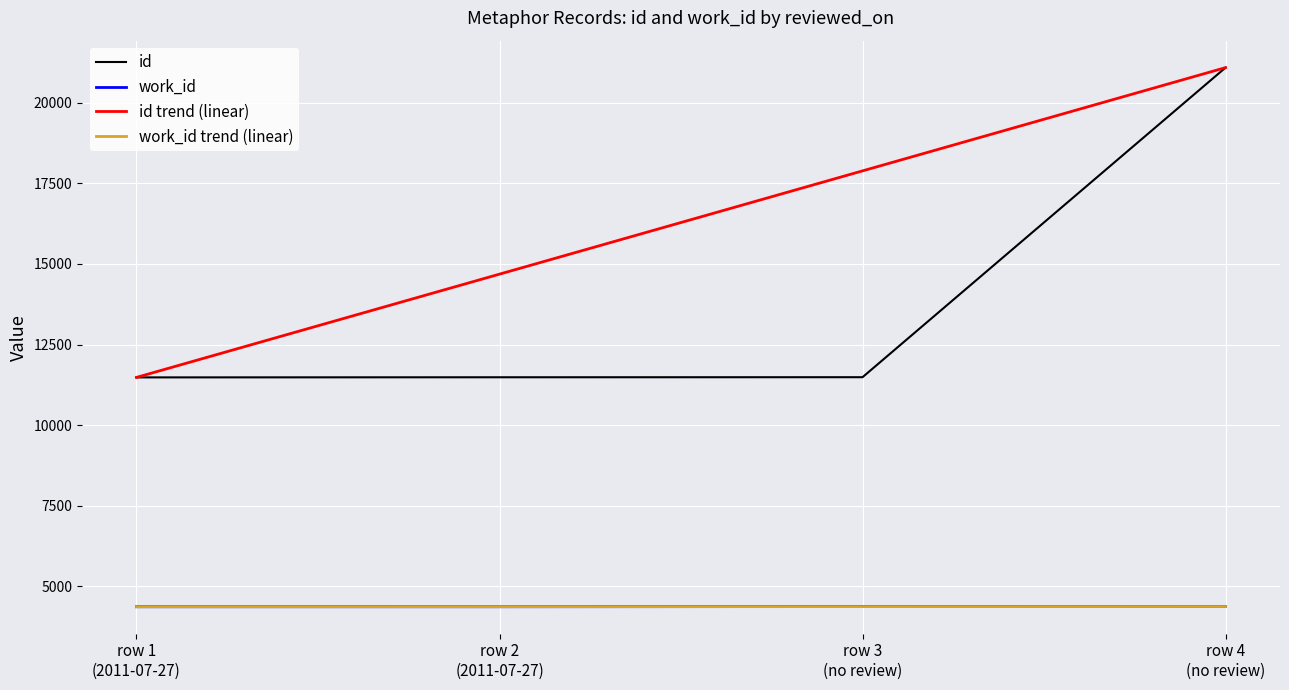

What position from the left is row 3
(no review)?

3